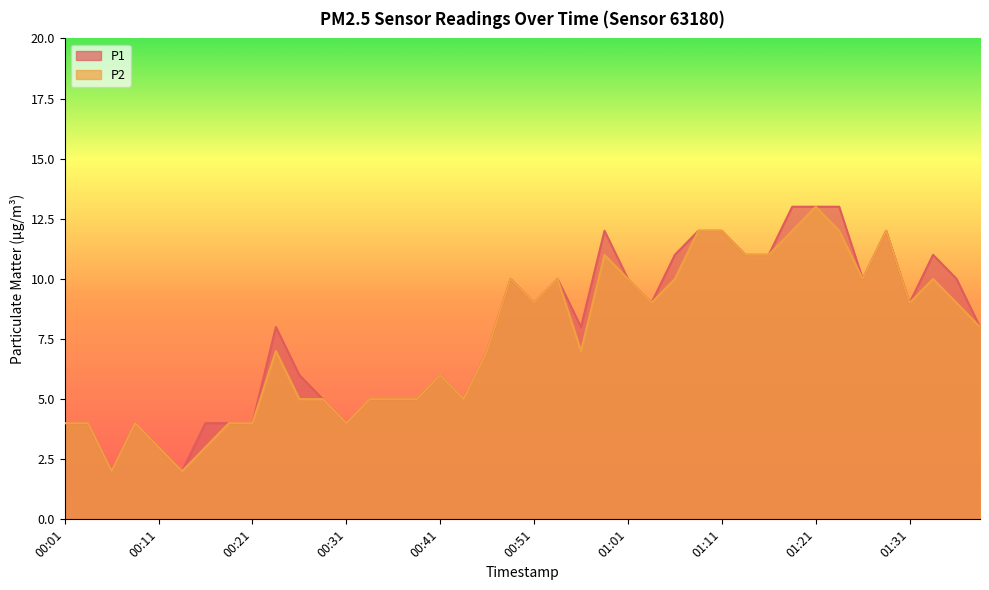

Rank the series by their average value, from highest to lowest.

P1, P2